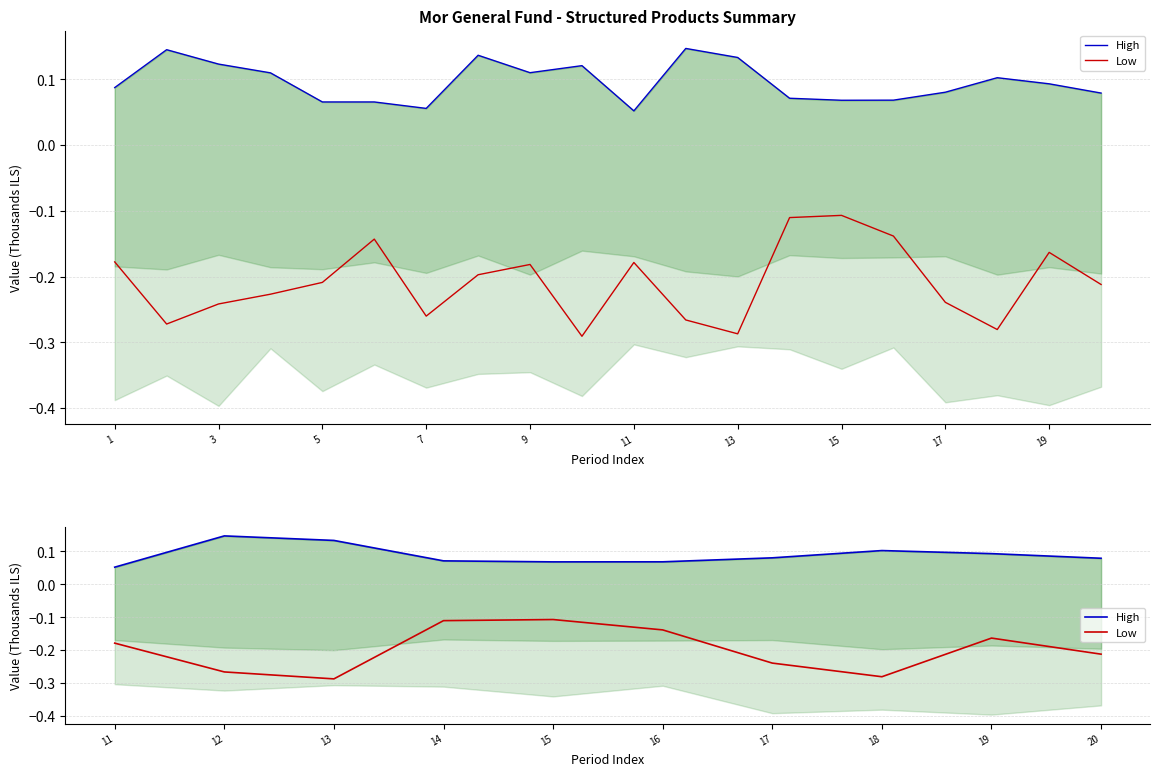

What is the total value across all series at 11?

-0.1